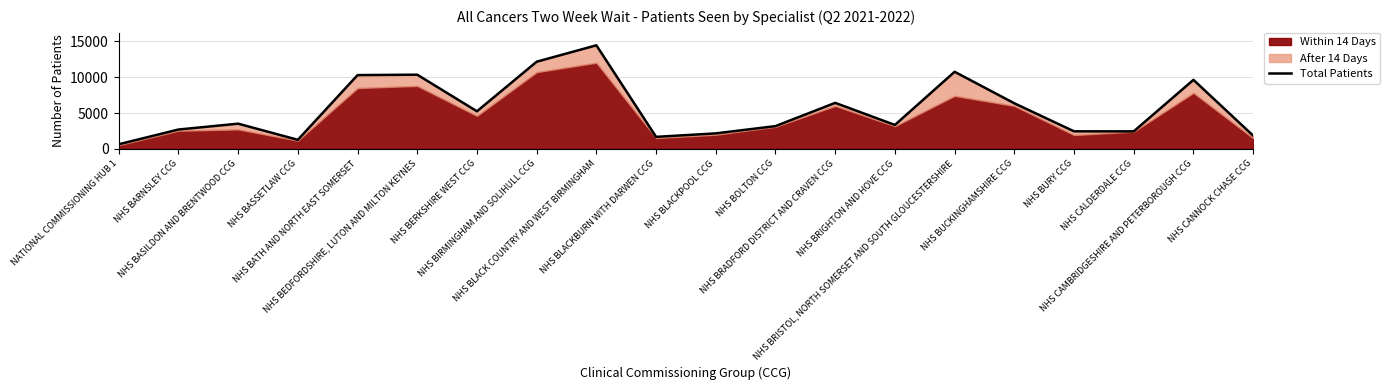

Which label corresponds to the smallest value in the chart?

NATIONAL COMMISSIONING HUB 1